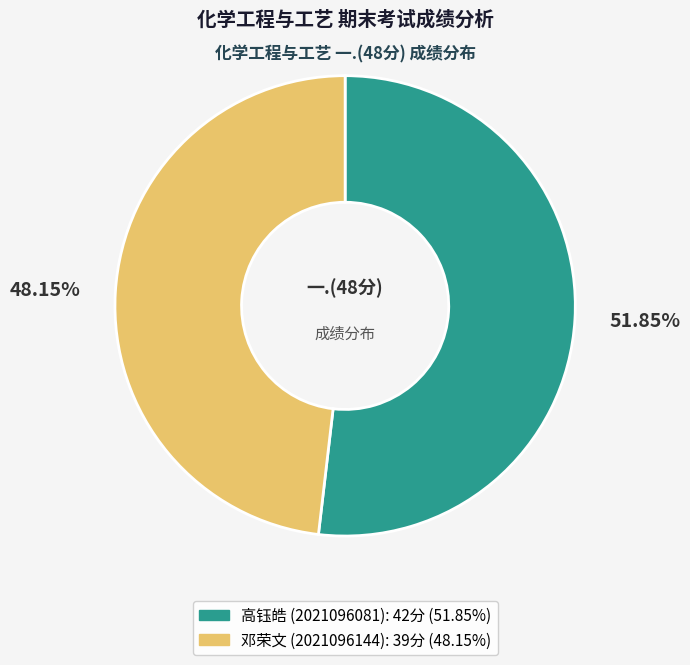

How many segments does this pie chart have?

2